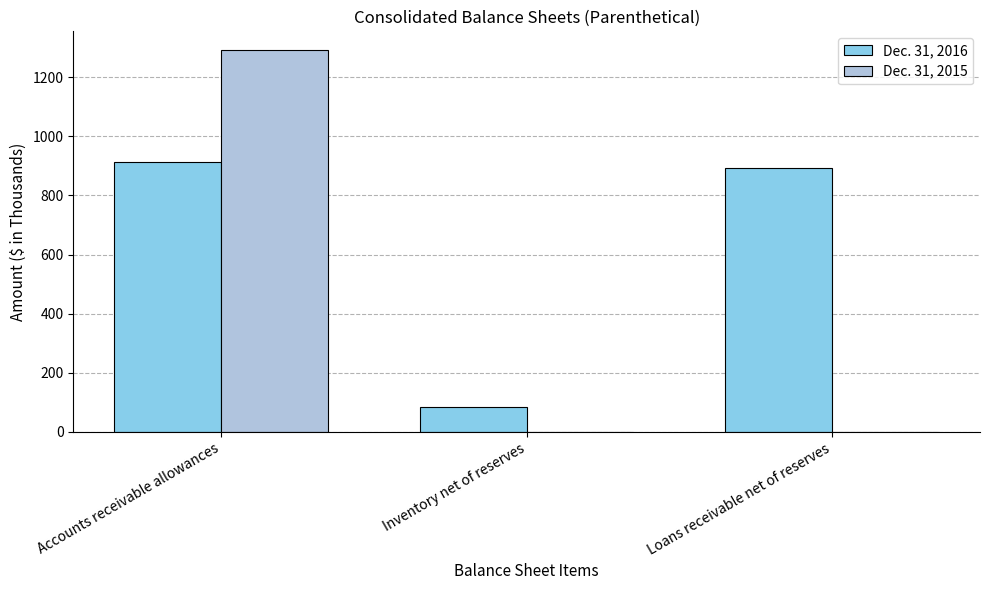

What is the total value across all series at Inventory net of reserves?

84